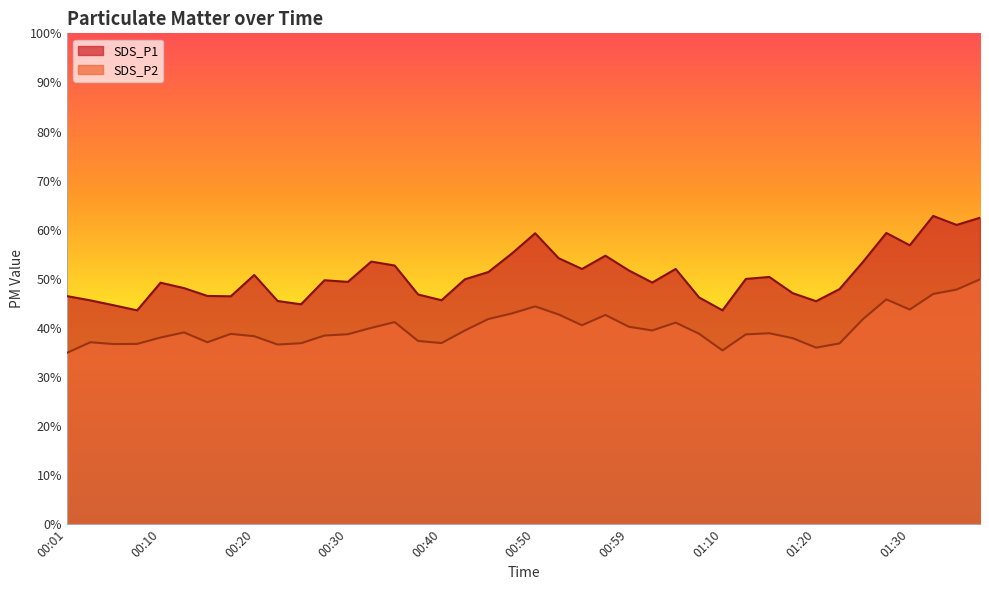

Reading left to right, extract all data points from this chart.

SDS_P1: 46.5	45.6	44.6	43.6	49.2	48.1	46.5	46.4	50.8	45.5	44.8	49.7	49.4	53.5	52.7	46.8	45.6	49.9	51.4	55.1	59.3	54.2	52.0	54.7	51.7	49.2	52.0	46.2	43.6	50.0	50.4	47.1	45.4	47.9	53.4	59.3	56.8	62.8	61.0	62.4
SDS_P2: 34.9	37.1	36.7	36.7	38.0	39.1	37.1	38.8	38.3	36.6	36.9	38.4	38.7	40.0	41.2	37.3	36.9	39.5	41.8	42.9	44.4	42.7	40.5	42.6	40.2	39.5	41.1	38.8	35.4	38.7	38.9	37.9	36.0	36.8	41.8	45.8	43.7	46.9	47.8	49.9